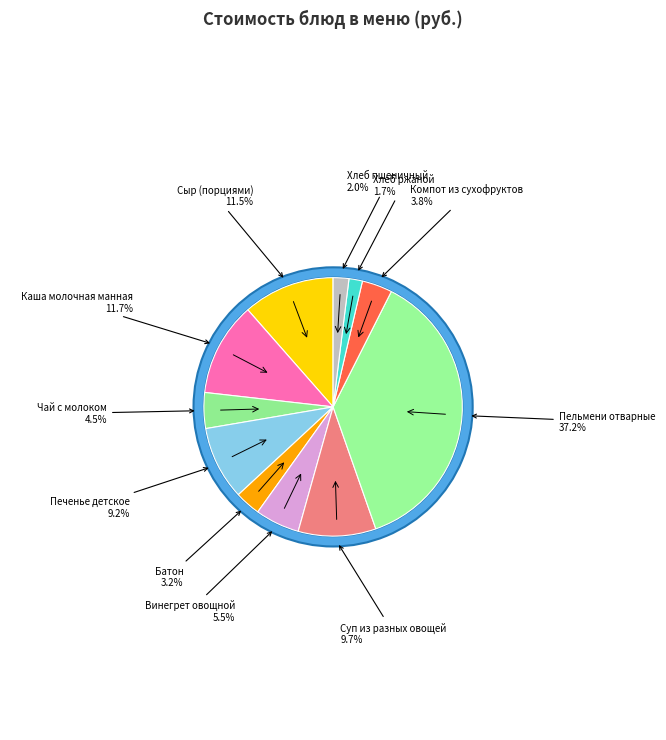

To the nearest percent, what is the difference between the Сыр (порциями) and Хлеб ржаной slice percentages?

10%